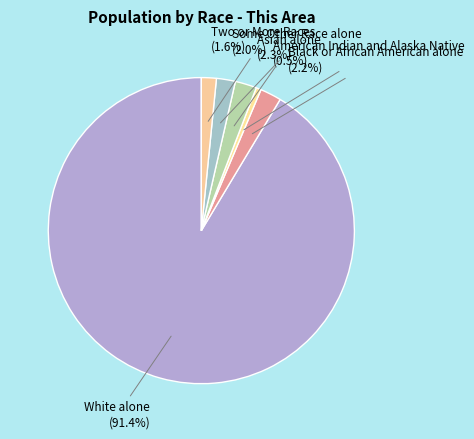

Which has a higher value, Black or African American alone or White alone?

White alone